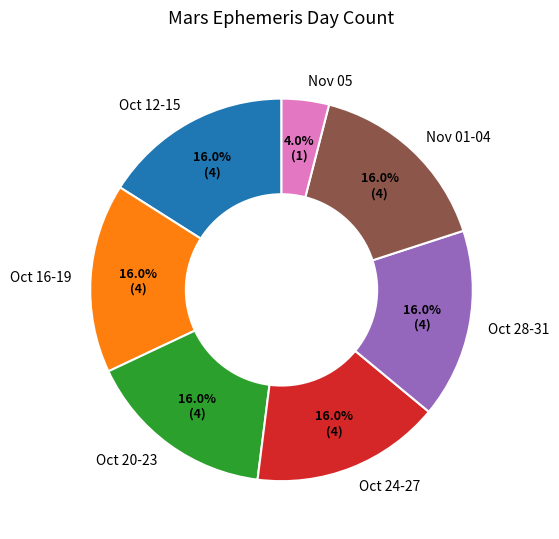

How many slices are in this pie chart?

7